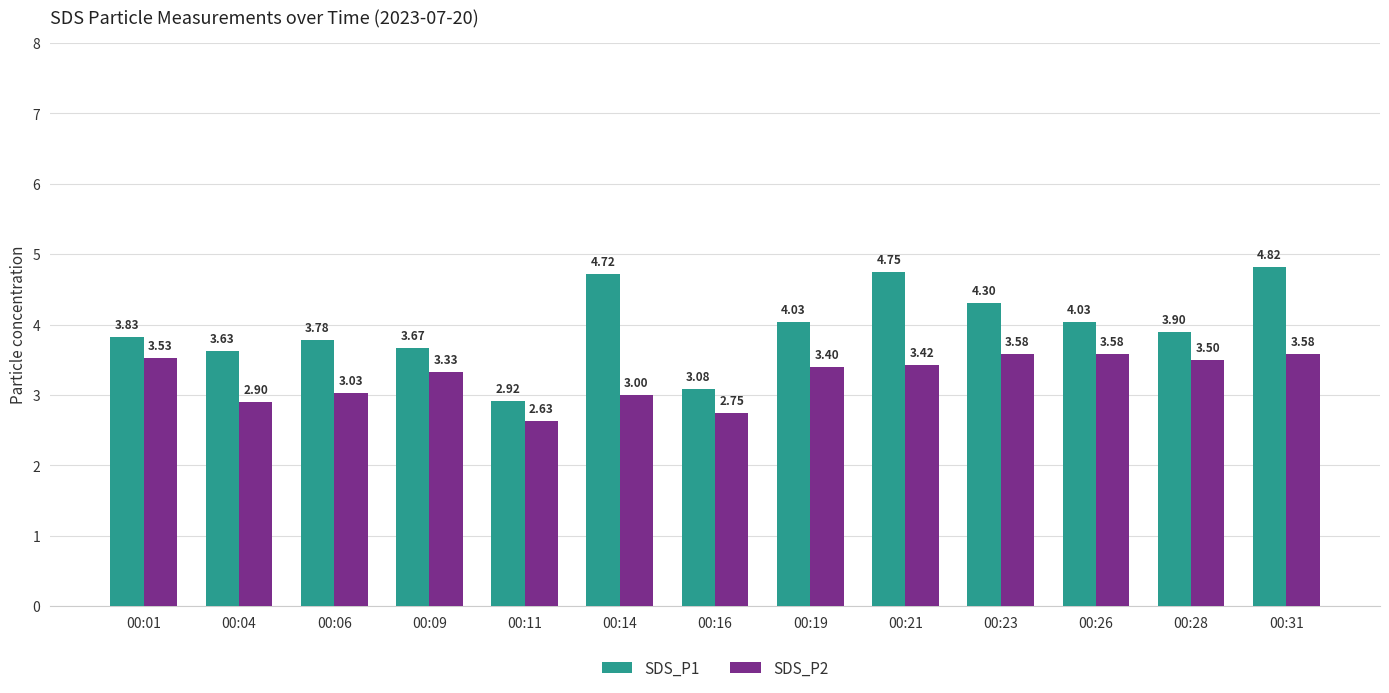

What is the difference between the second highest and second lowest values in the SDS_P2 series?

0.8